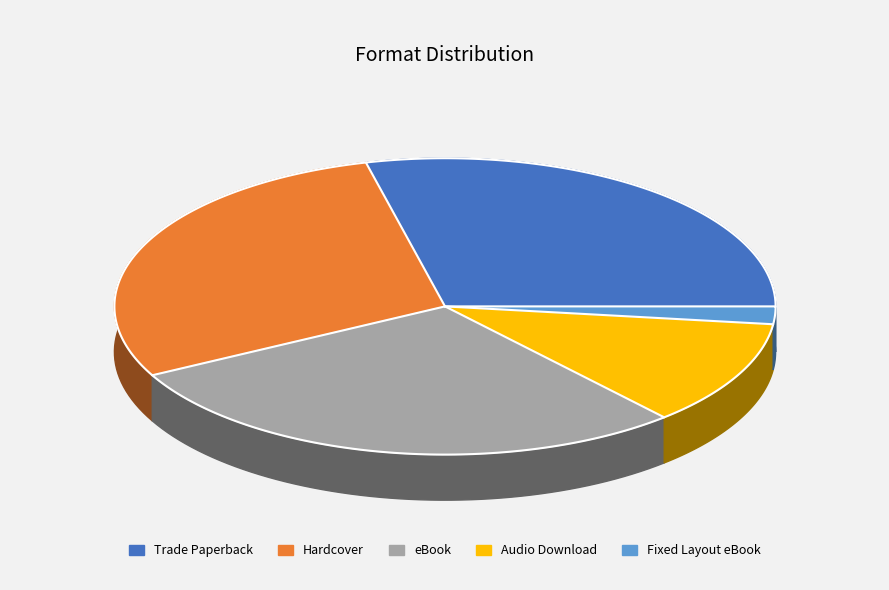

To the nearest percent, what percentage of the pie is Audio Download?

12%